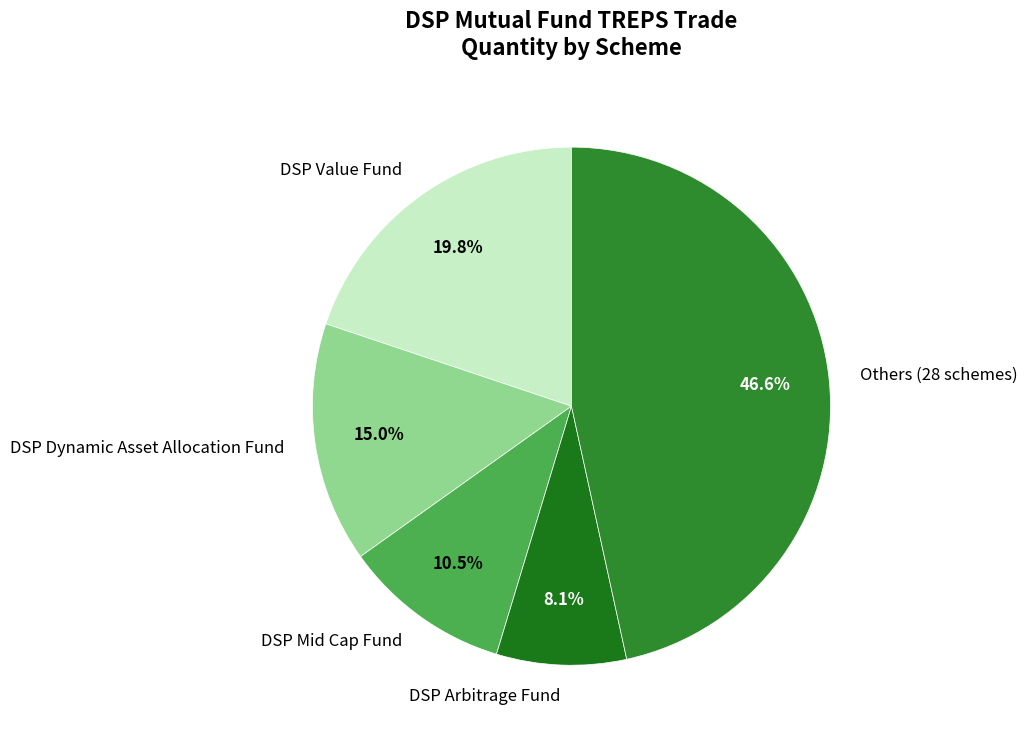

What is the ratio of the value at DSP Value Fund to the value at DSP Mid Cap Fund?

1.9